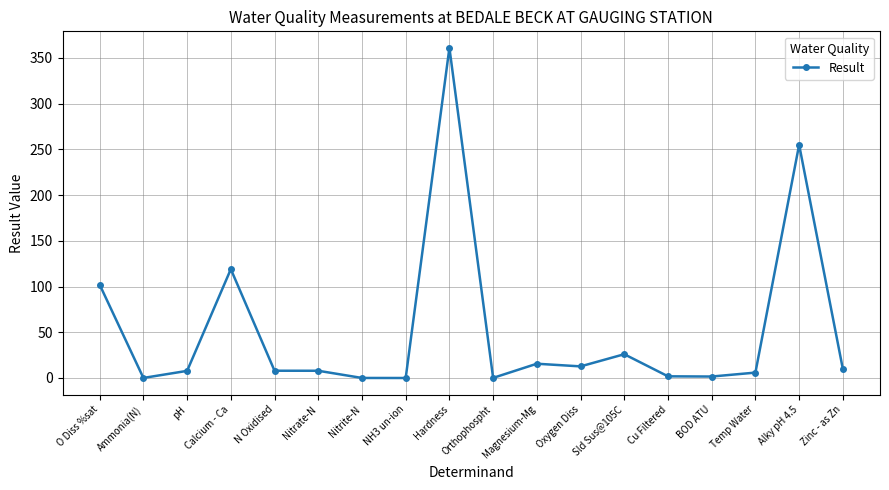

Is it true that the value at Sld Sus@105C is 26.0?

True